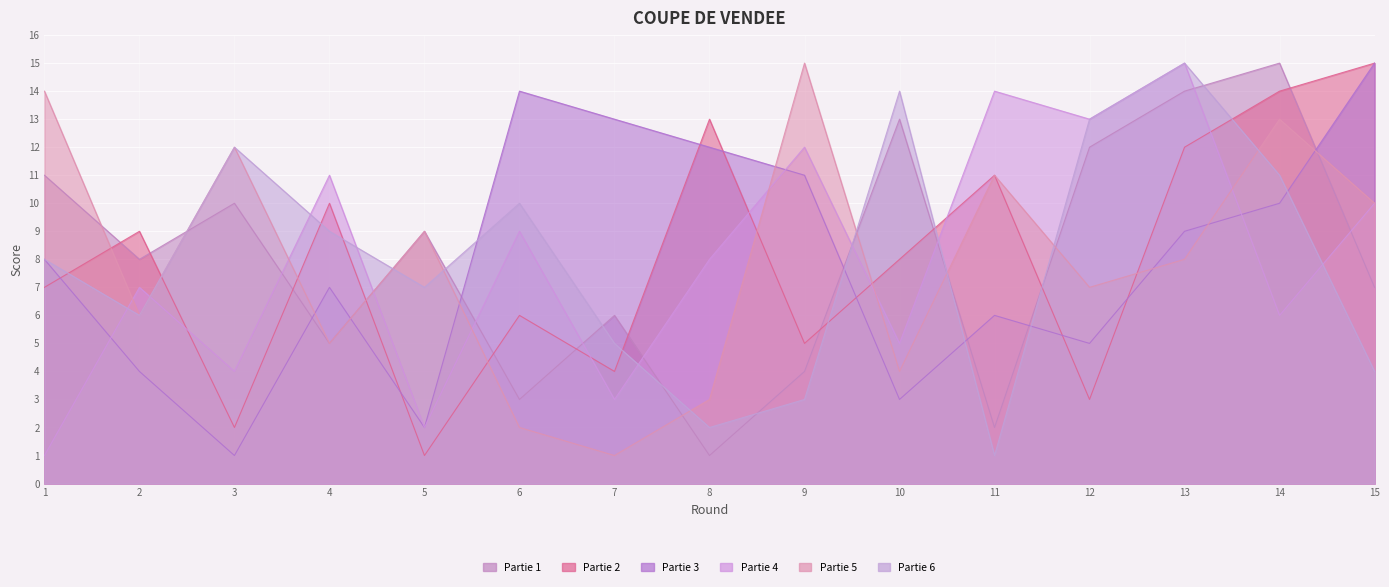

Where is the first local minimum for Partie 6?

2